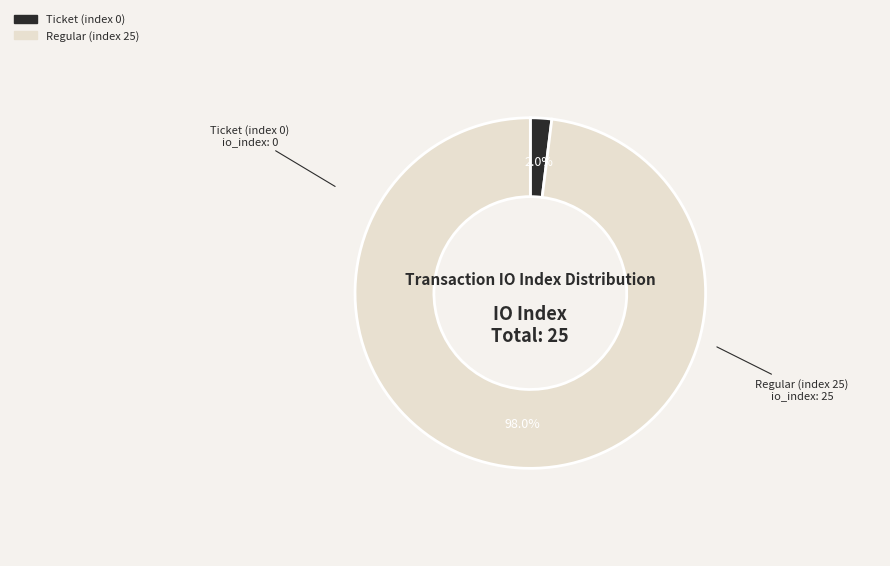

To the nearest percent, what is the average slice percentage?

50%